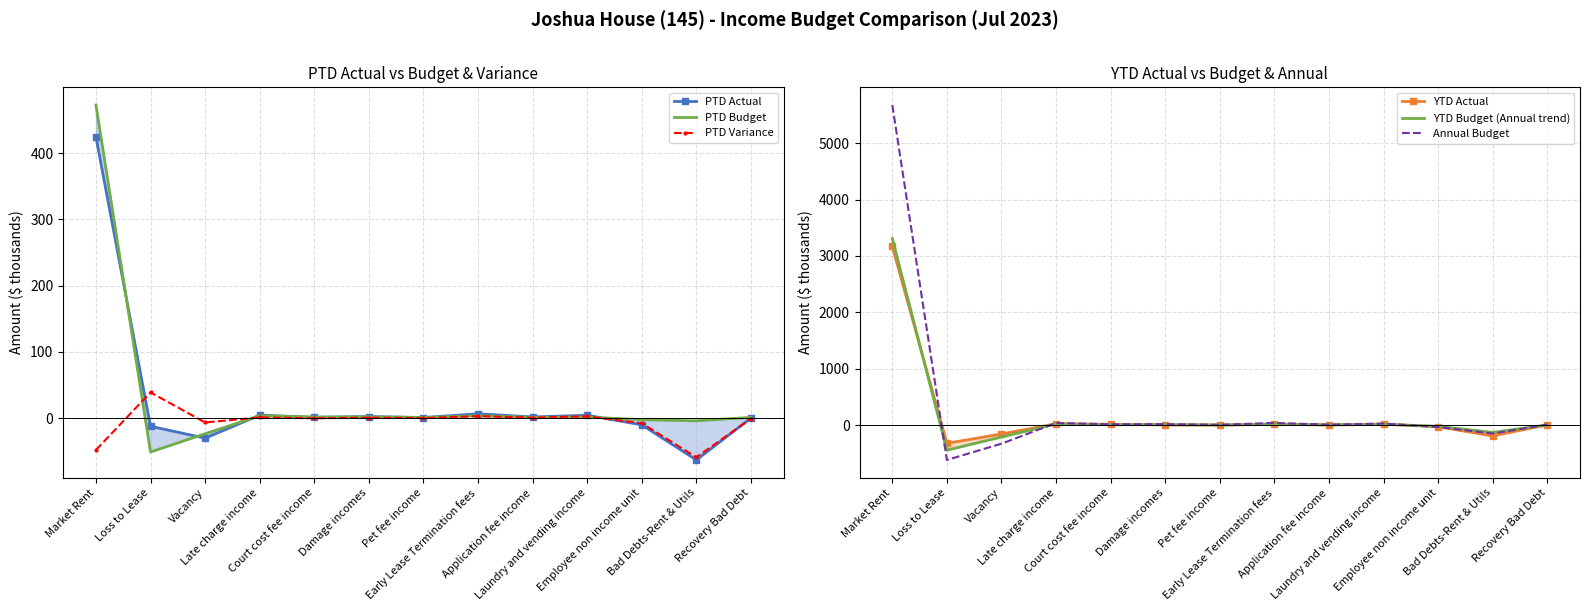

Which series changed the most between Laundry and vending income and Recovery Bad Debt?

Annual Budget